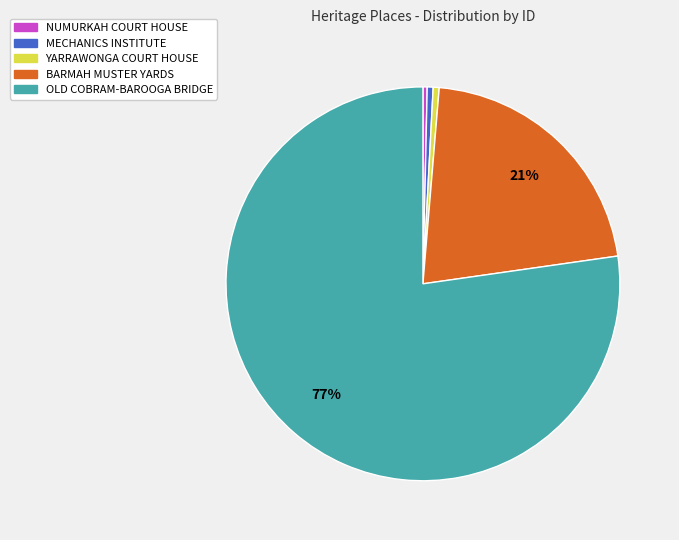

Is there any slice that represents more than half of the pie?

Yes